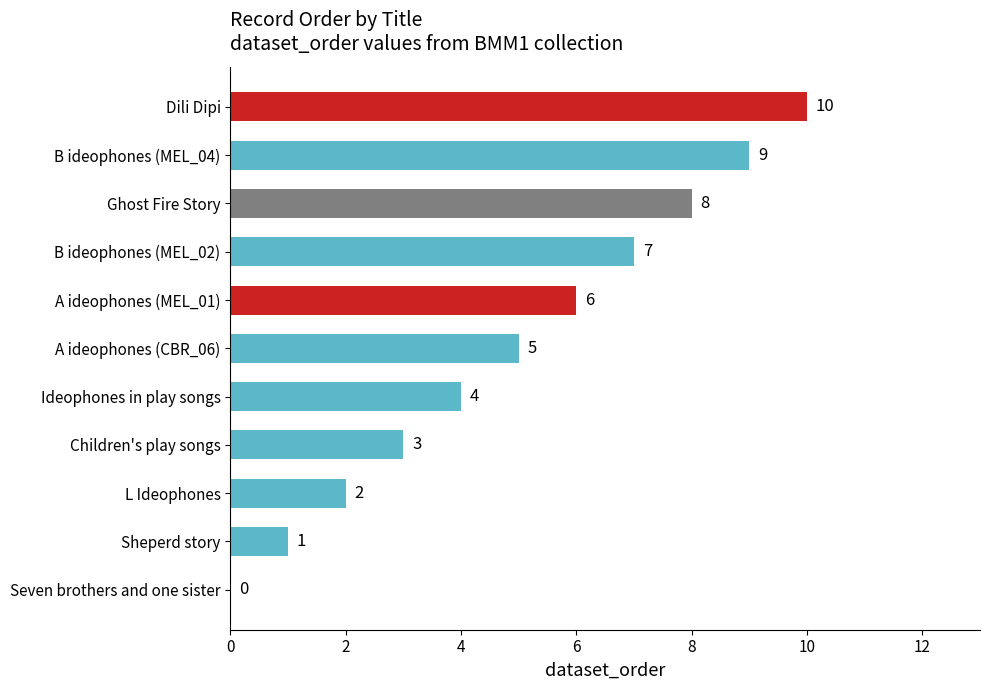

Between Ideophones in play songs and L Ideophones, which is larger?

Ideophones in play songs